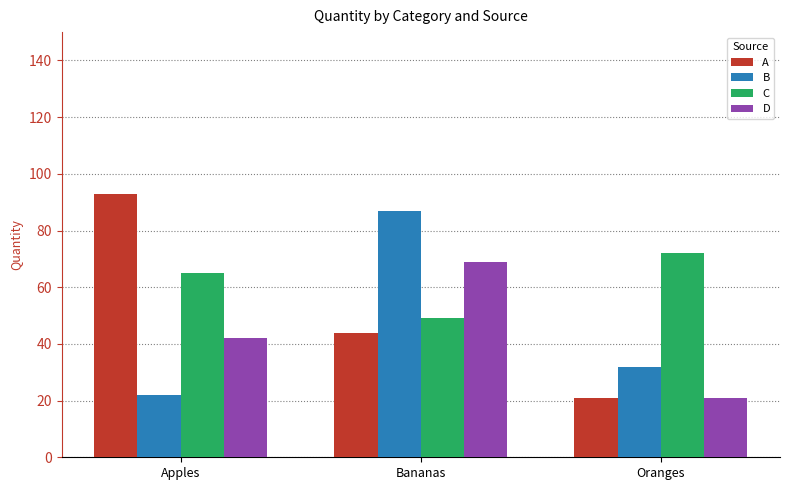

What is the difference between the second highest and minimum values in the C series?

16